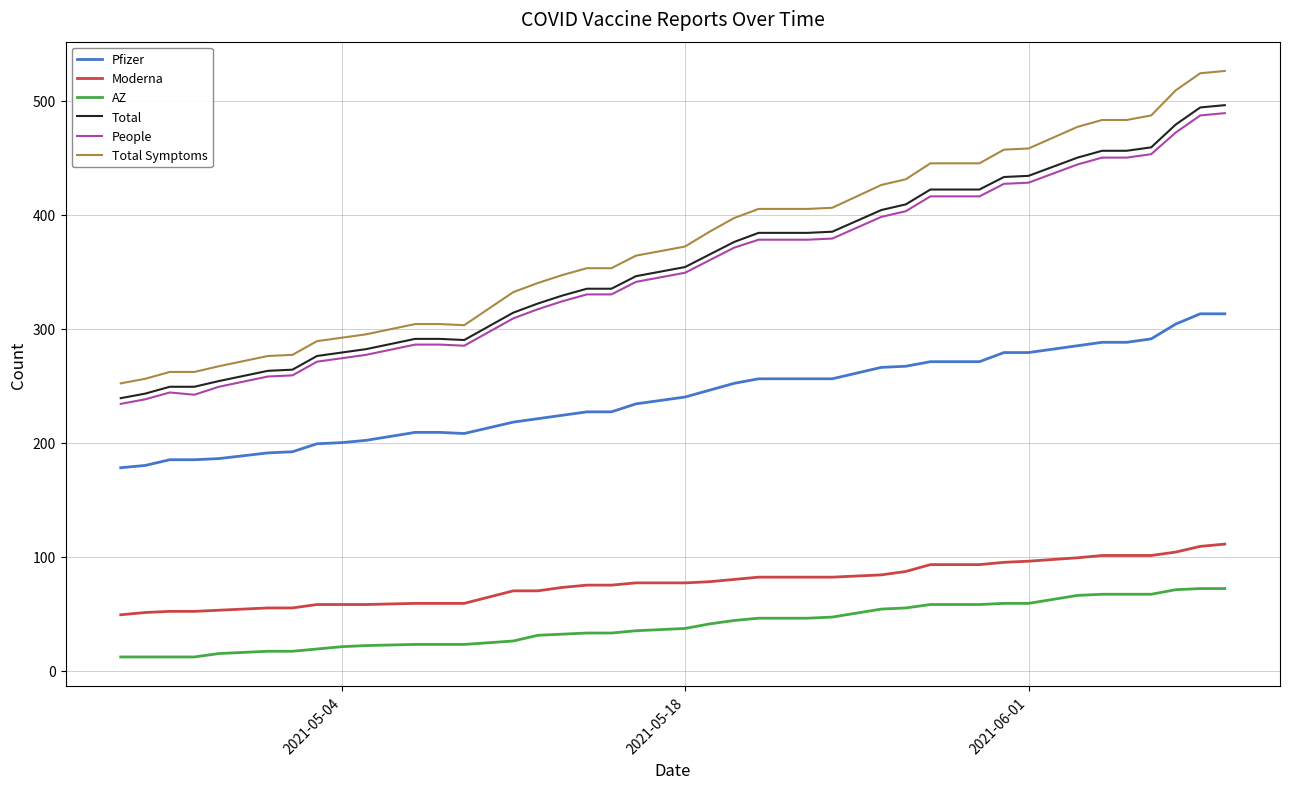

True or false: Moderna and AZ cross at least once.

False